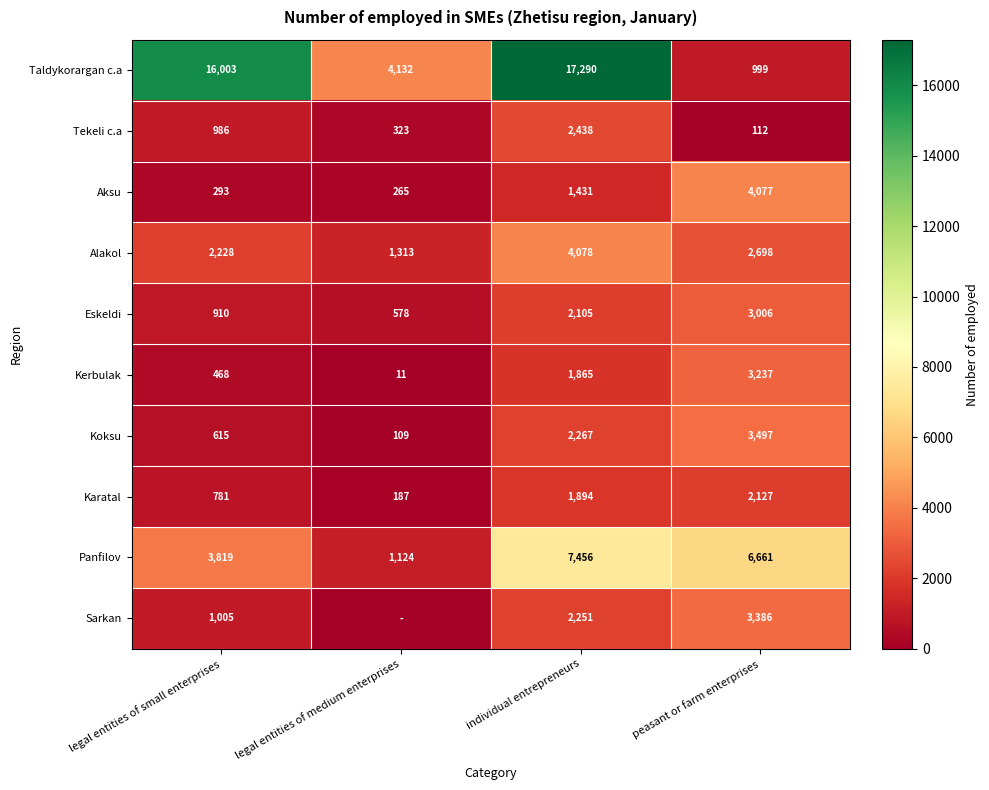

Is the value of Panfilov at peasant or farm enterprises greater than the value of Sarkan at peasant or farm enterprises?

Yes